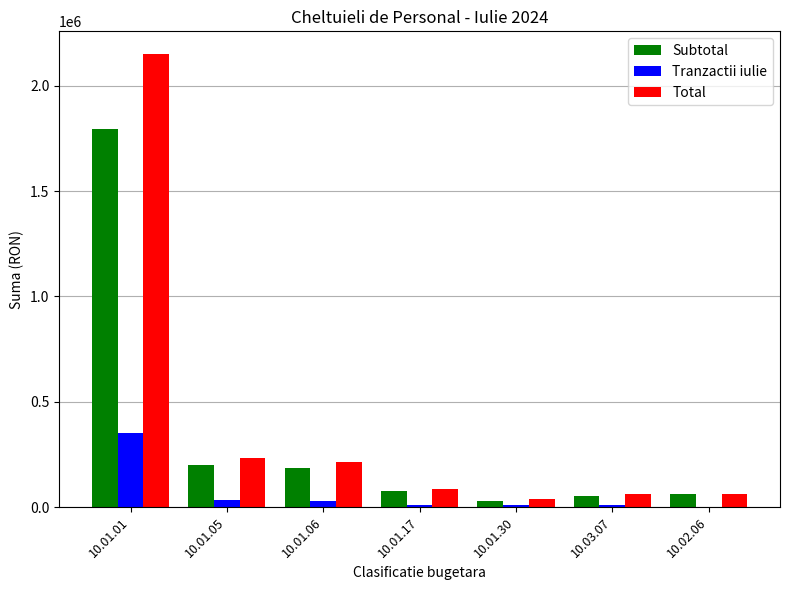

What is the sum of all Subtotal values?

2399075